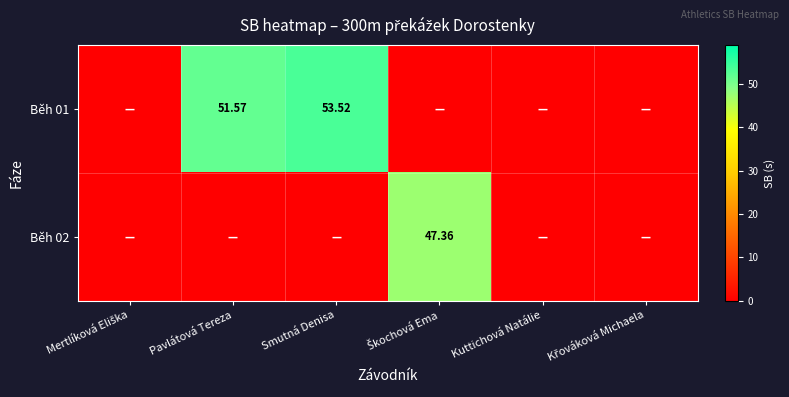

List the series in order of their overall mean, lowest first.

Běh 02, Běh 01